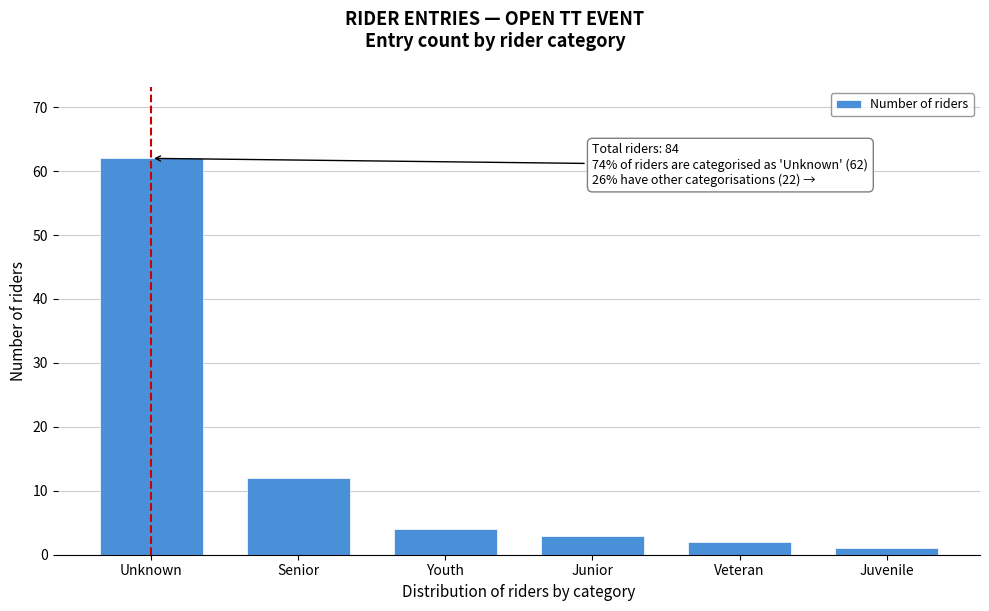

Reading right to left, extract all data points from this chart.

1	2	3	4	12	62